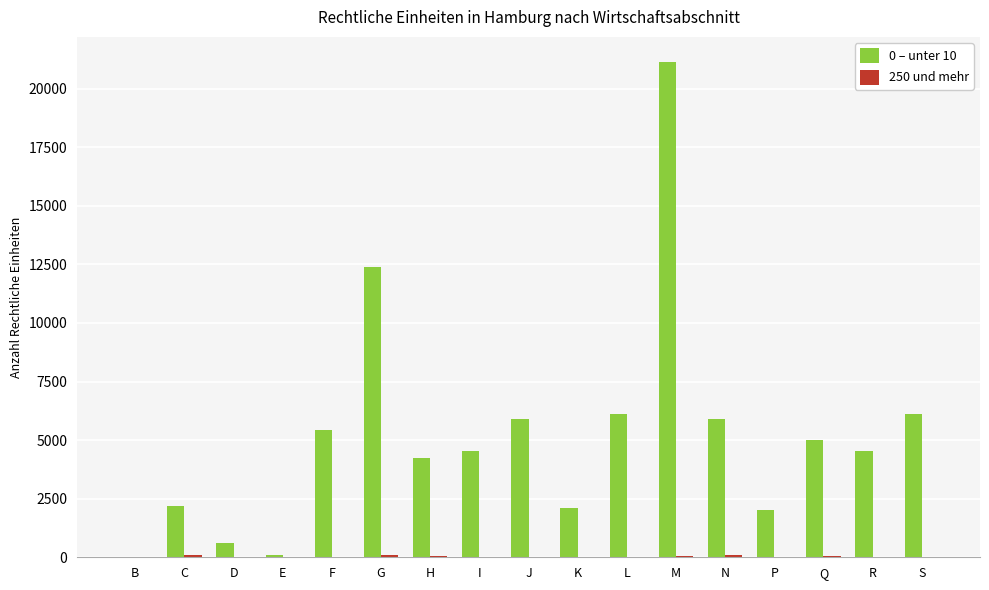

The 0 – unter 10 series shows 4257 at H. True or false?

True